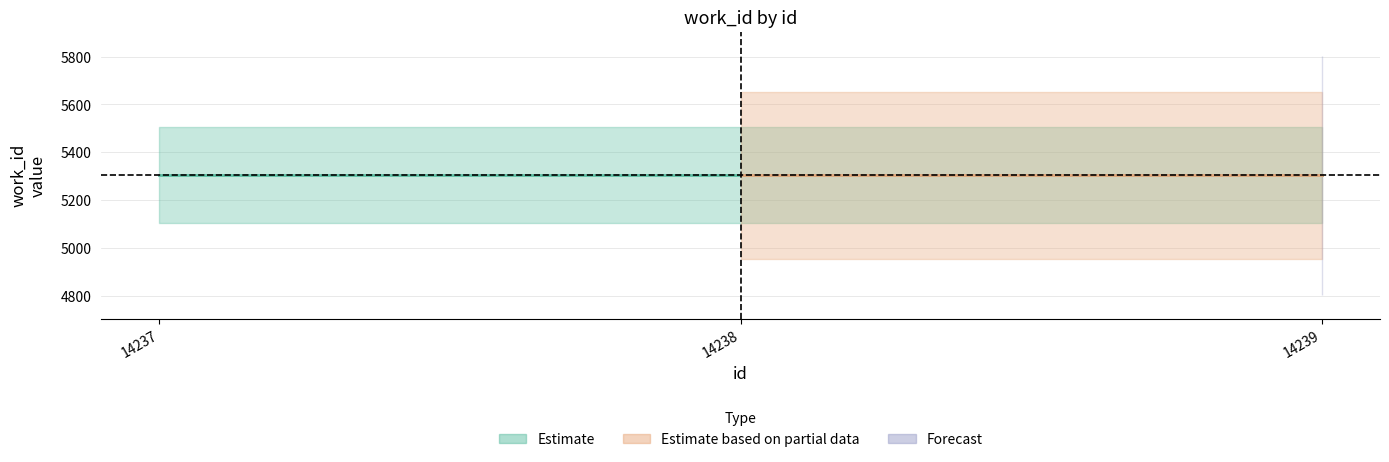

True or false: work_id has a value of 5304 at 14237.

True